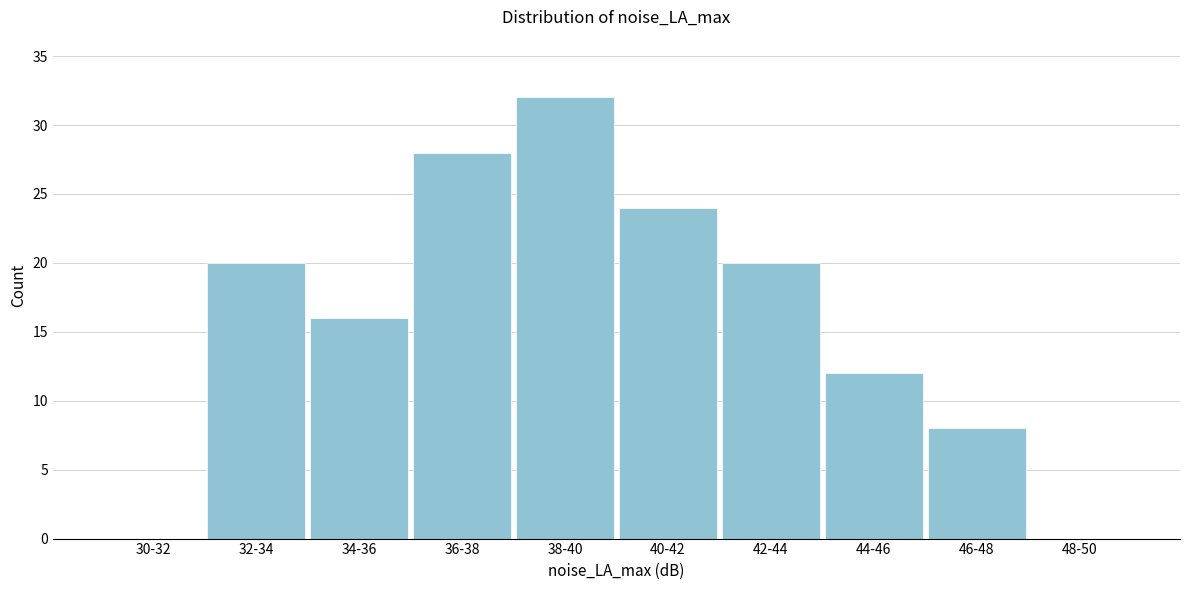

Reading right to left, extract all data points from this chart.

48-50=0	46-48=8	44-46=12	42-44=20	40-42=24	38-40=32	36-38=28	34-36=16	32-34=20	30-32=0